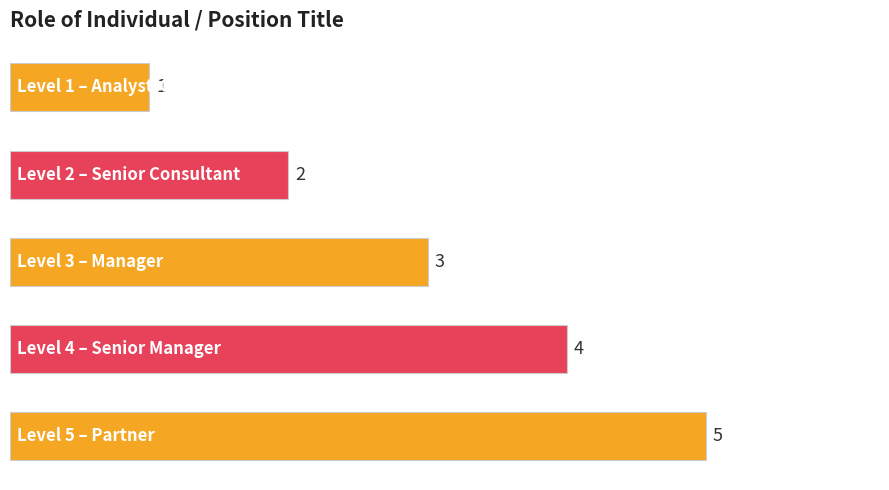

What is the value of the 4th bar from the top?

4